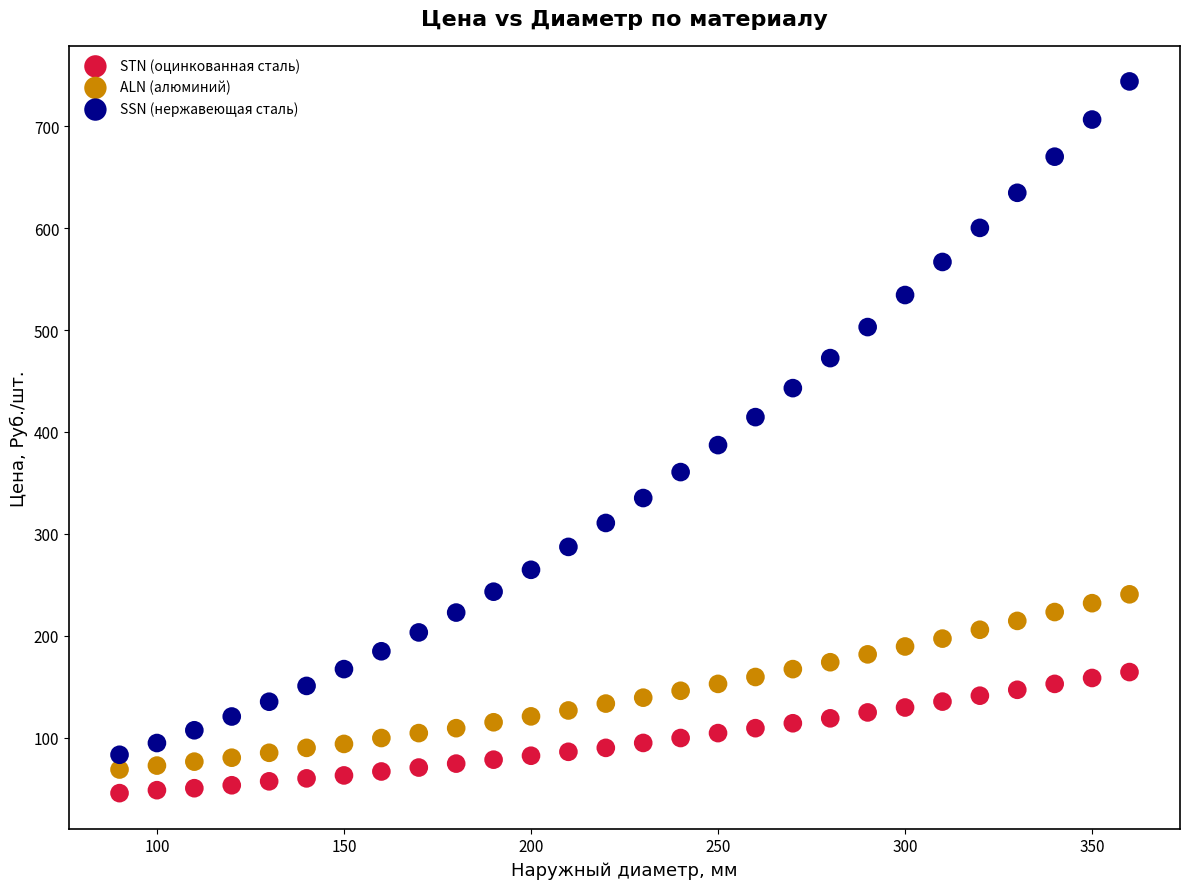

Across all data points, what is the range of X values (max minus min)?

270.0